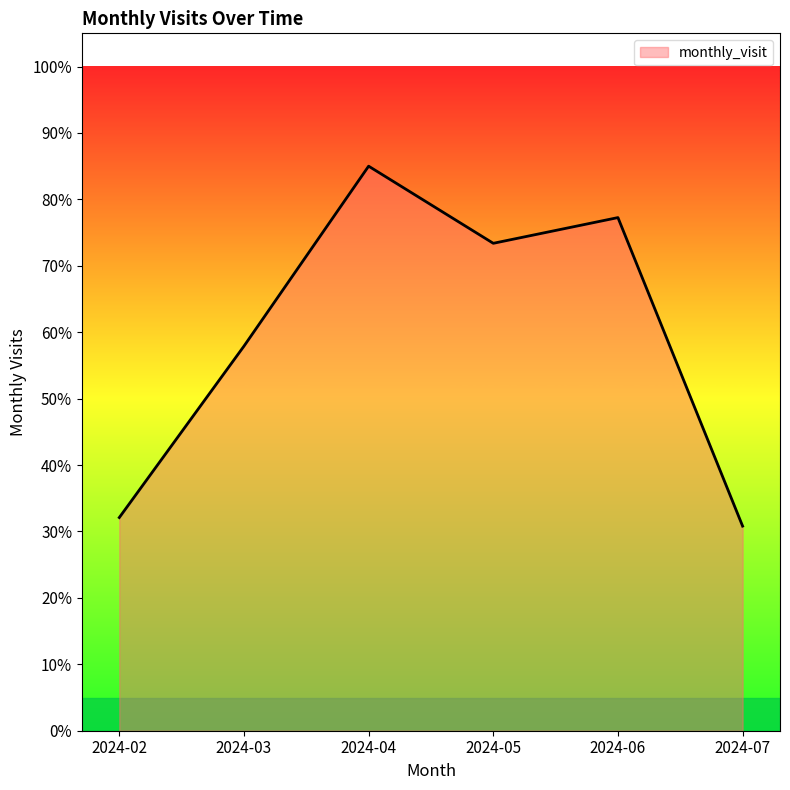

What is the average value?

59.4